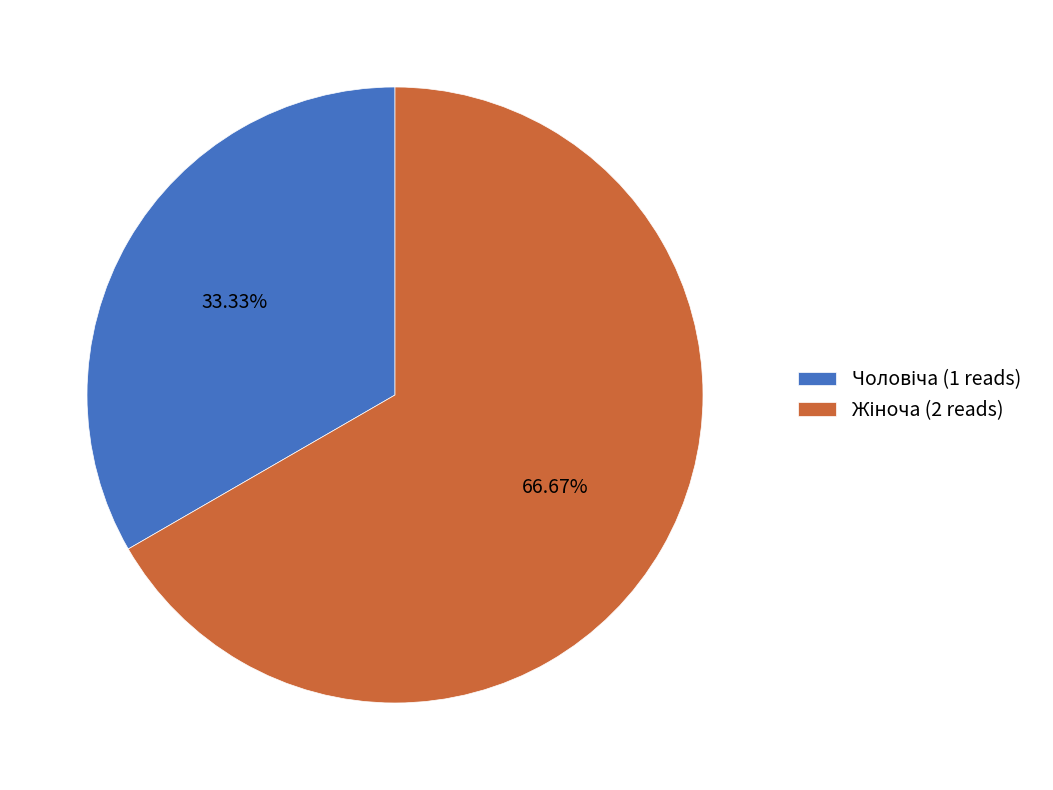

Is there any slice that represents more than half of the pie?

Yes